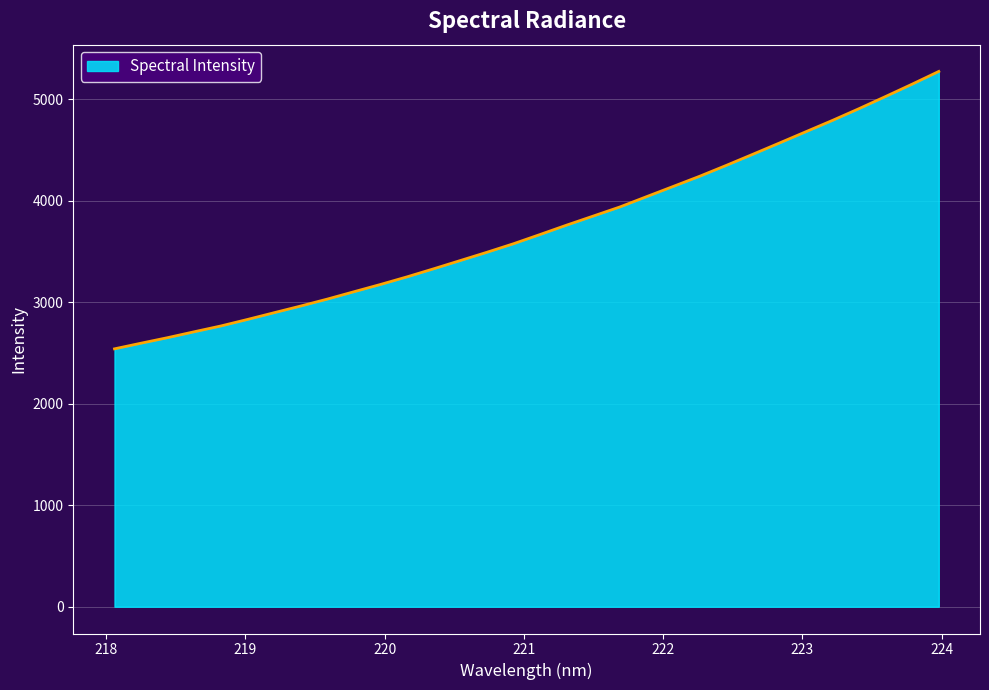

What is the greatest value displayed?

5273.2